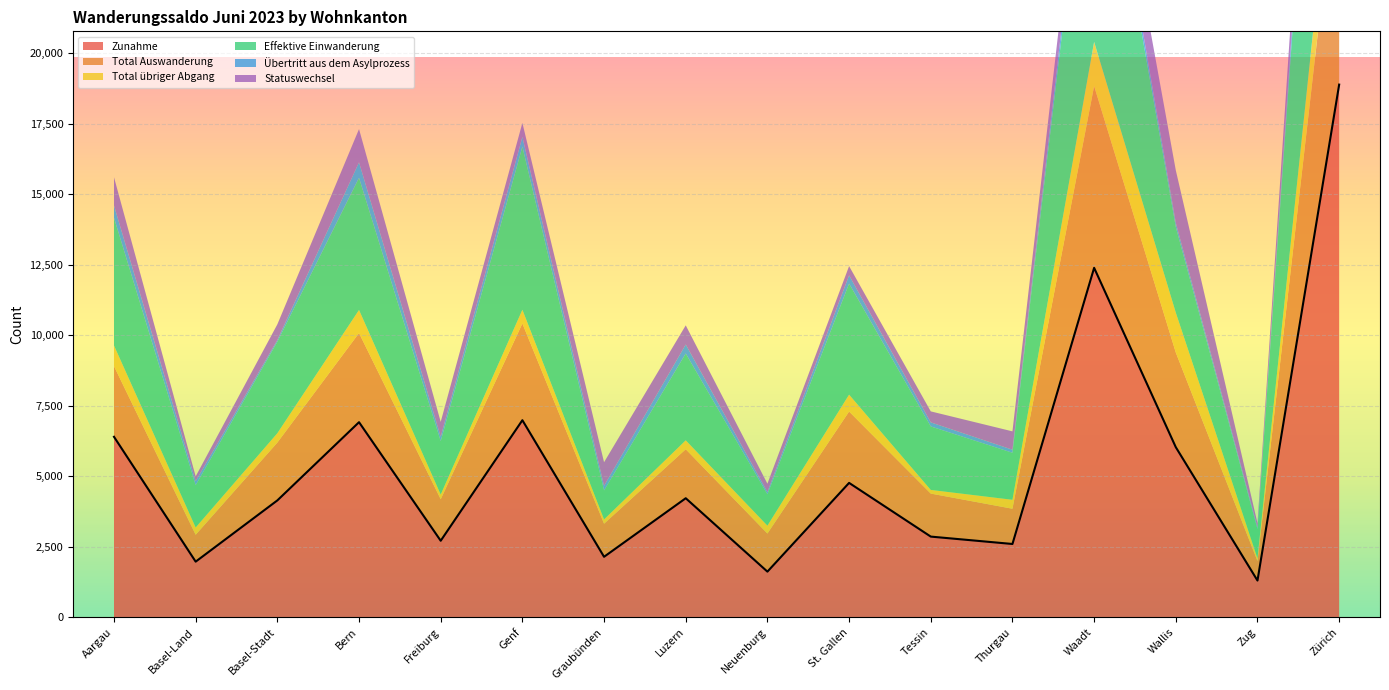

What is the minimum value for Statuswechsel?

143